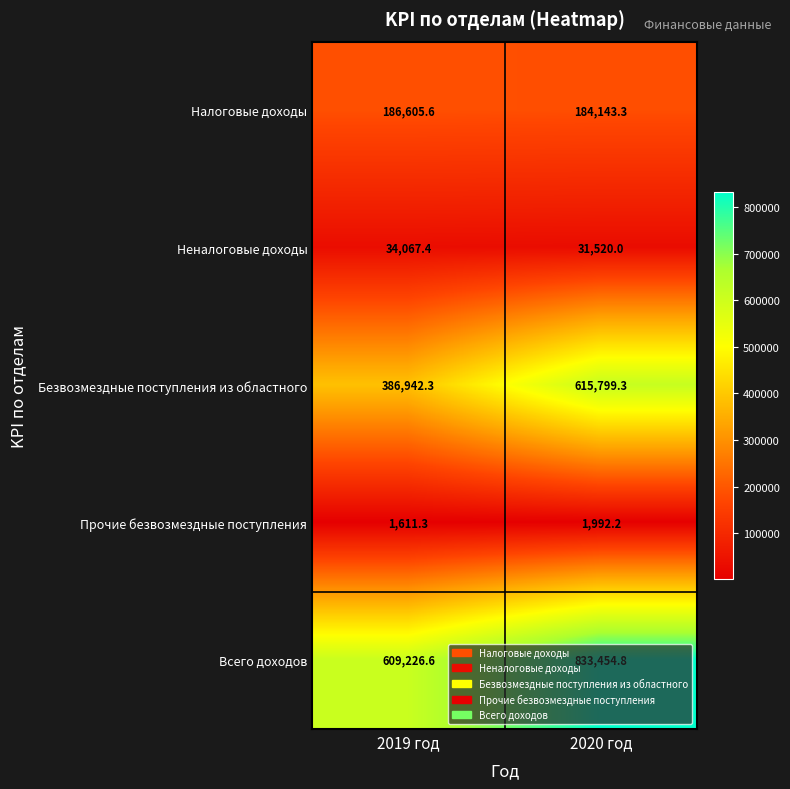

What is the average value of the Прочие безвозмездные поступления series?

1801.8